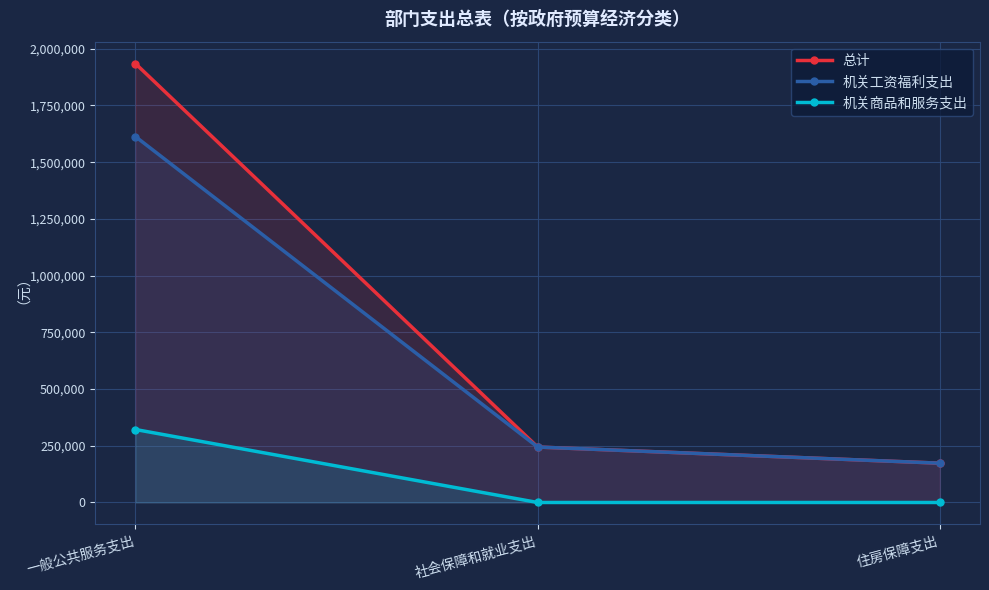

Reading left to right, transcribe all the data shown in this chart.

总计: 1934641.1	244509.6	173276.3
机关工资福利支出: 1612955.7	244509.6	173276.3
机关商品和服务支出: 321685.5	0.0	0.0